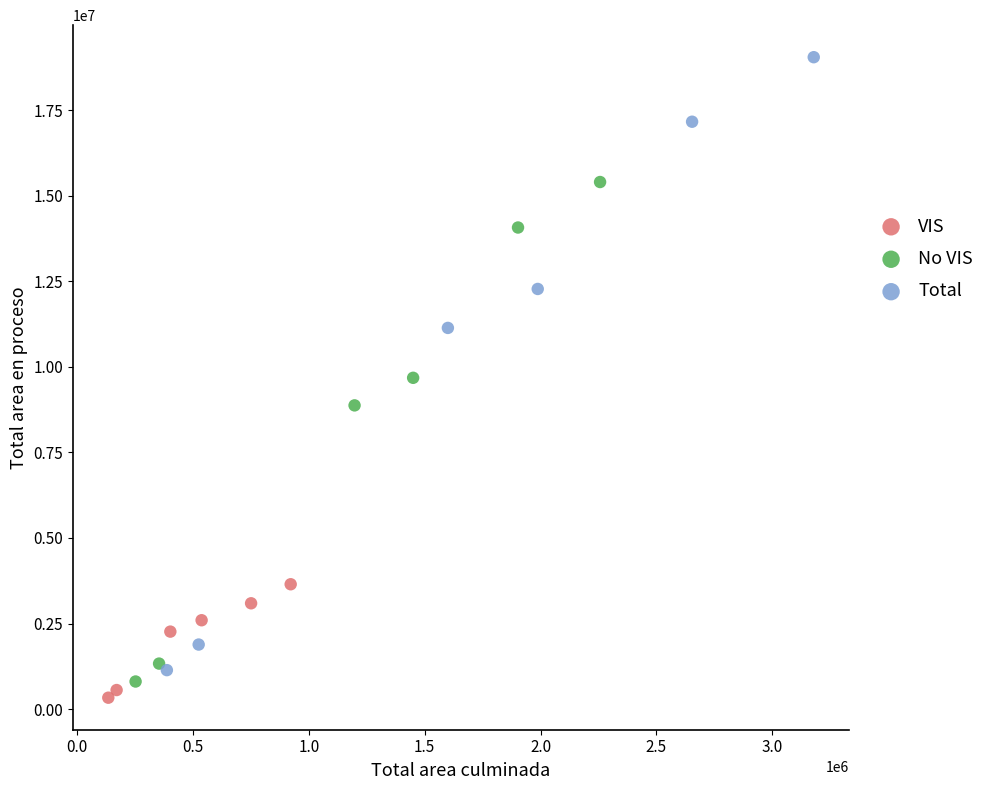

Which series has the largest Y range (max minus min)?

Total